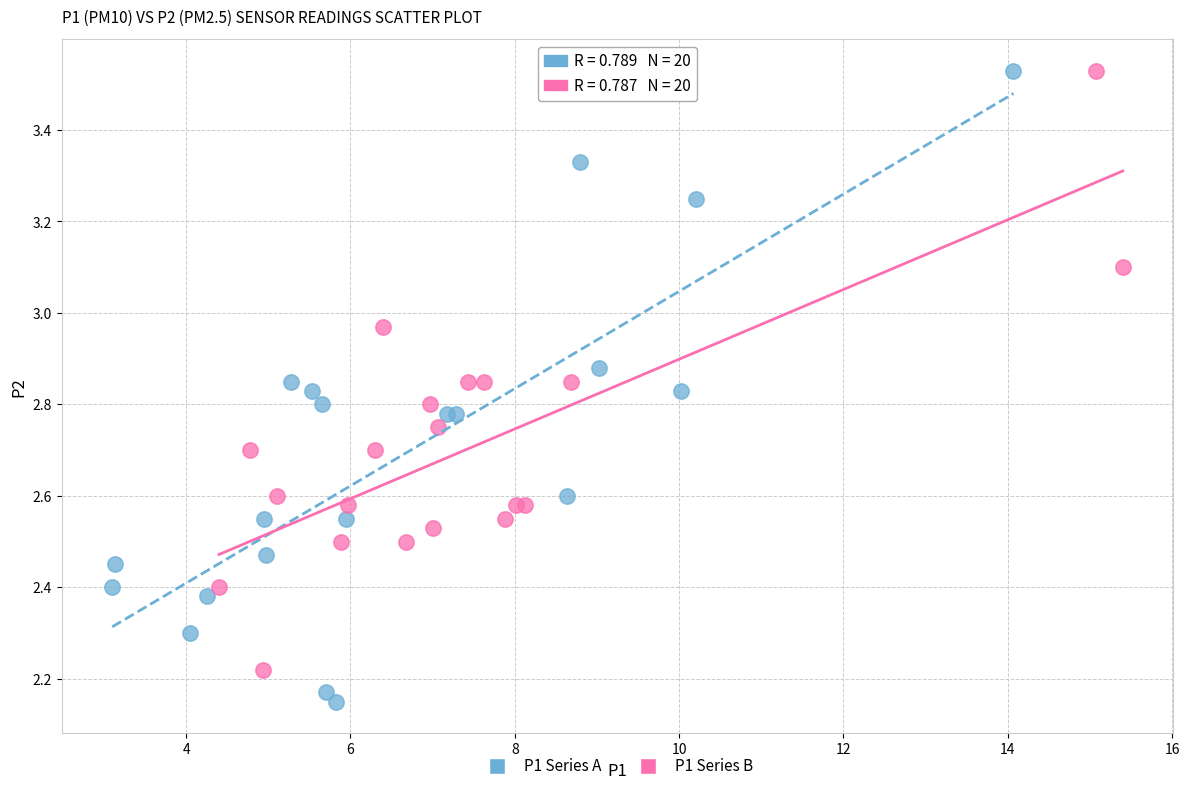

Which series reaches the minimum Y coordinate?

P1 Series A